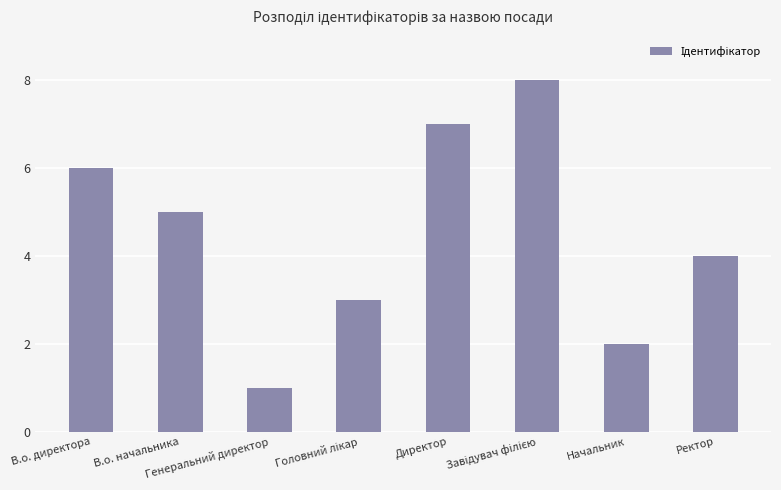

At which label does the data first exceed 5?

В.о. директора